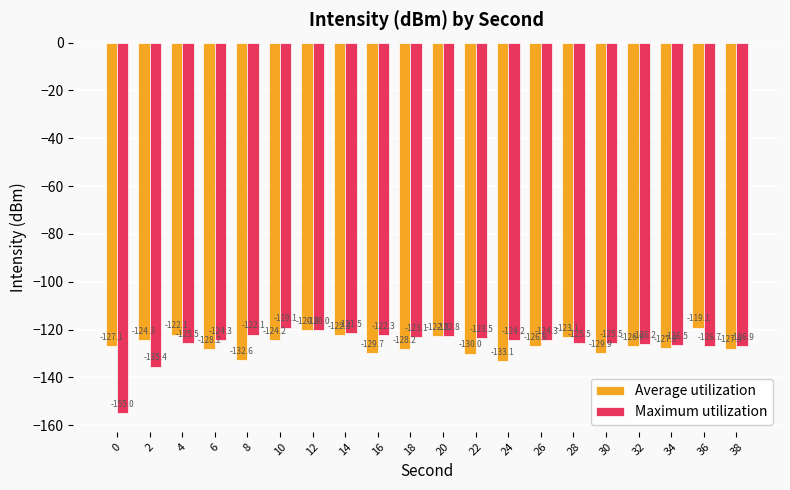

Reading left to right, what are all the values shown in this chart?

Average utilization: 0=-127.1	2=-124.3	4=-122.1	6=-128.2	8=-132.6	10=-124.2	12=-120.0	14=-122.3	16=-129.7	18=-128.2	20=-122.8	22=-130.0	24=-133.1	26=-126.9	28=-123.1	30=-129.9	32=-126.9	34=-127.9	36=-119.1	38=-127.9
Maximum utilization: 0=-155.0	2=-135.4	4=-125.5	6=-124.3	8=-122.1	10=-119.1	12=-120.0	14=-121.5	16=-122.3	18=-123.1	20=-122.8	22=-123.5	24=-124.2	26=-124.3	28=-125.5	30=-125.5	32=-126.2	34=-126.5	36=-126.7	38=-126.9